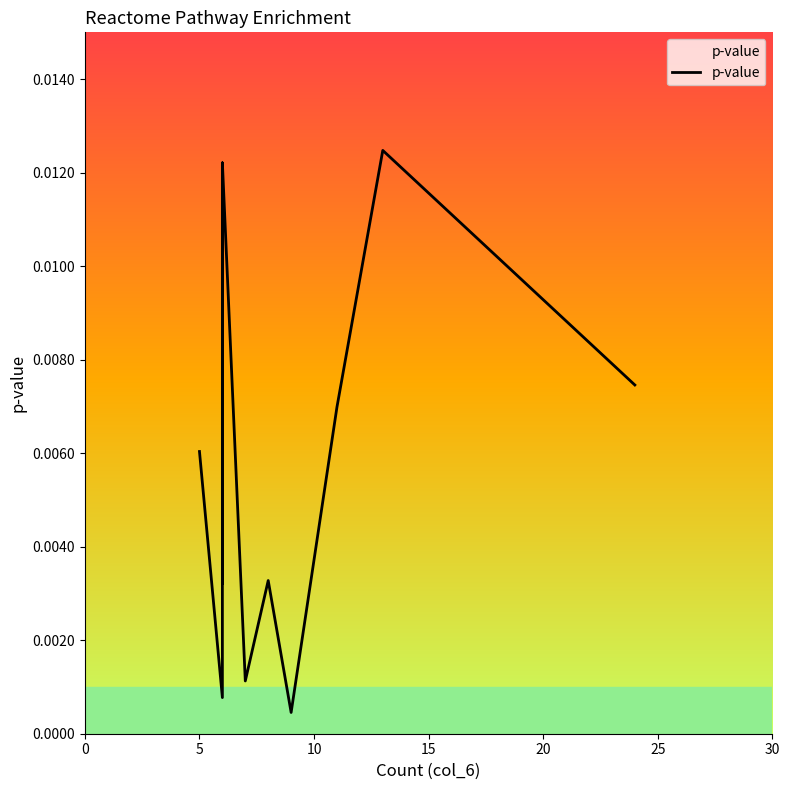

The value at 20 is 0.0. True or false?

True